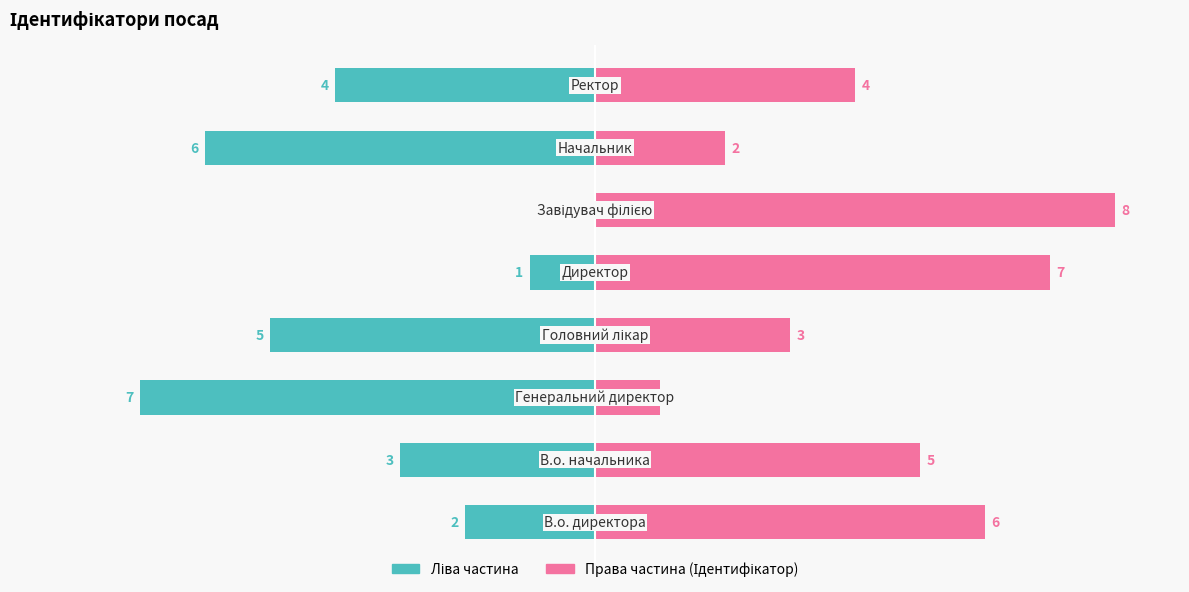

List the series in order of their peak value, highest first.

Ідентифікатор (право), Ідентифікатор (ліво)